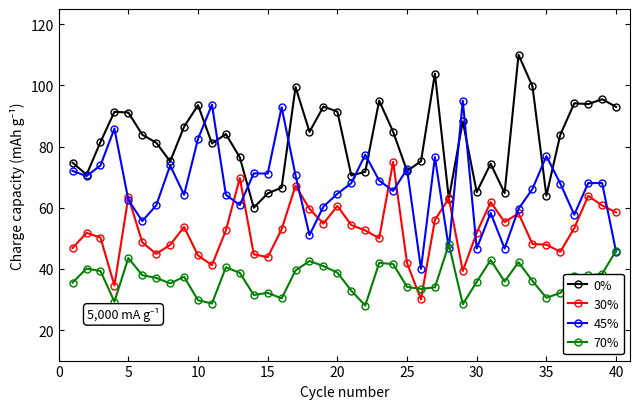

What is the value of the 30% point at the 14th from the left?

44.8